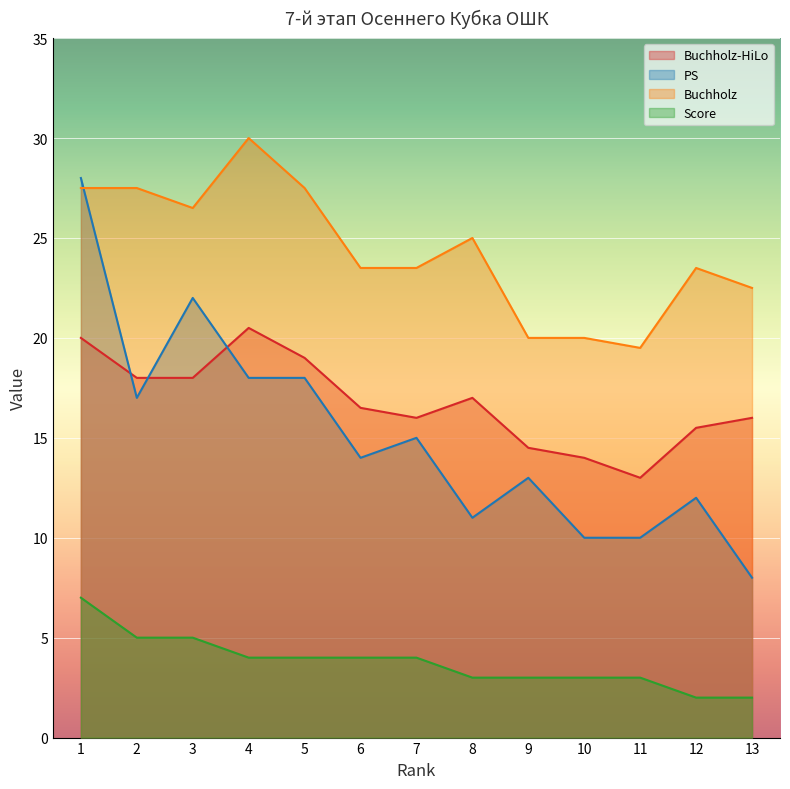

True or false: Buchholz-HiLo and Buchholz intersect in this chart.

False